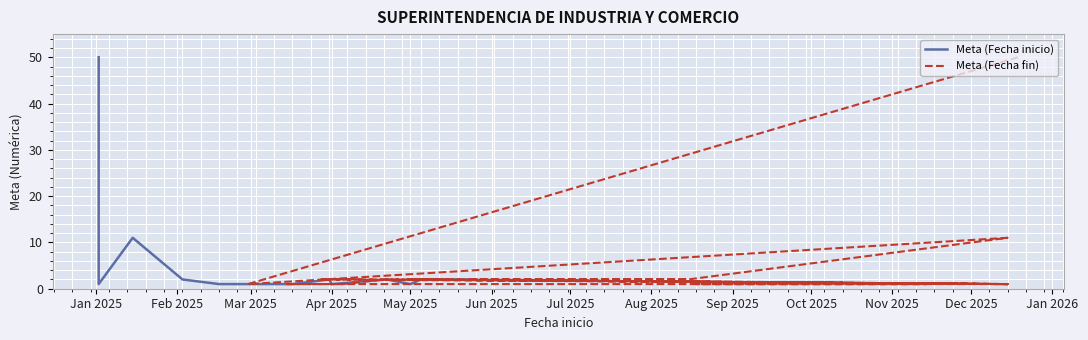

In Meta (Fecha inicio), how many points are lower than both neighbors (excluding endpoints)?

3